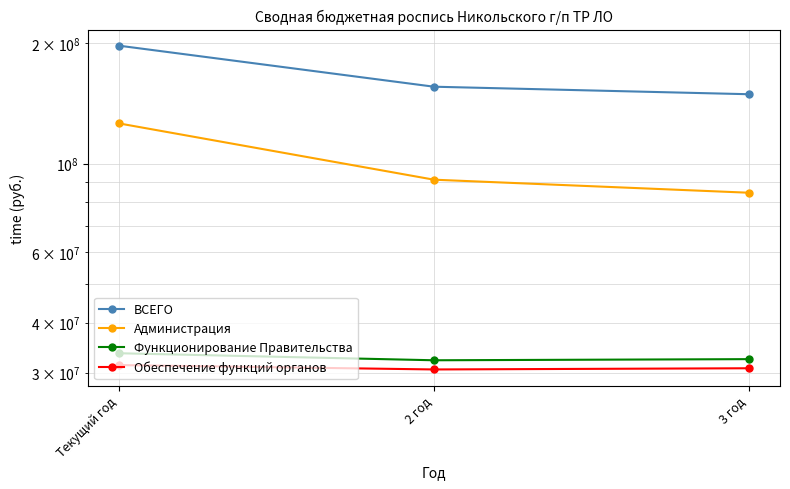

How many values in the Администрация series exceed 91152246?

2